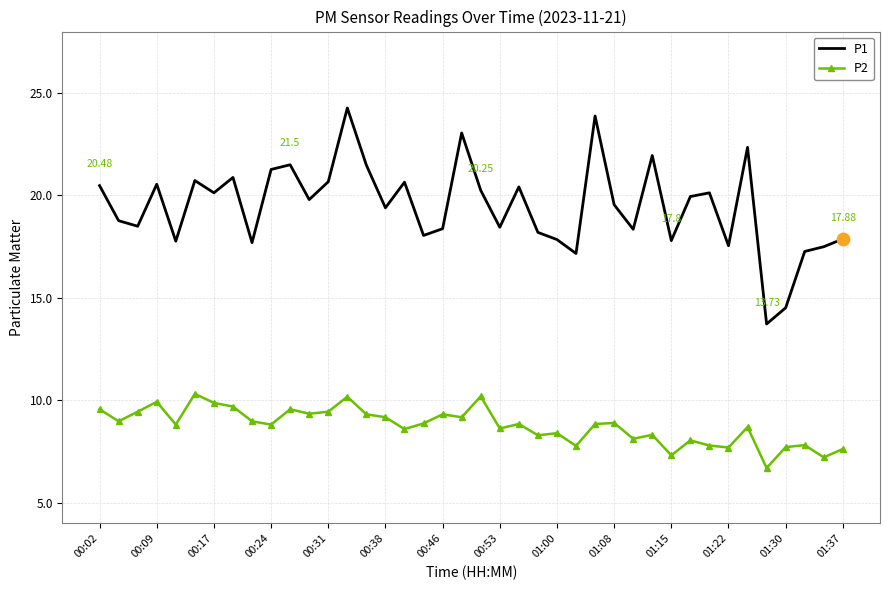

Which series has the widest spread of values?

P1